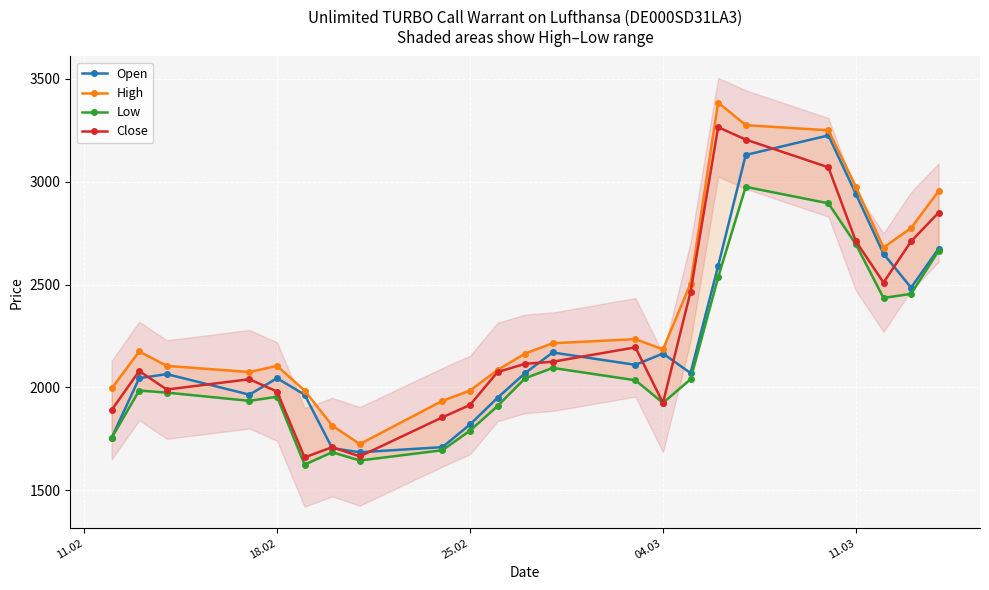

What are all the series names shown in the legend?

Open, High, Low, Close